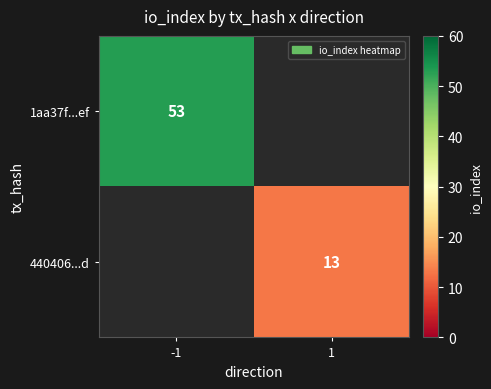

Is it true that 1aa37f...ef equals 53 at -1?

True